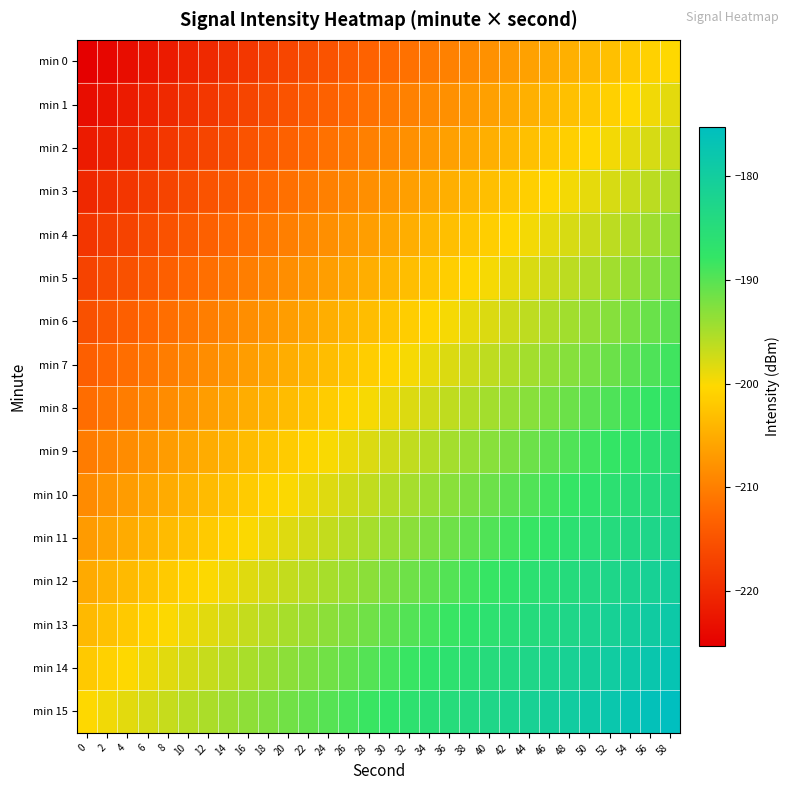

What is the maximum value shown in the chart?

-175.3